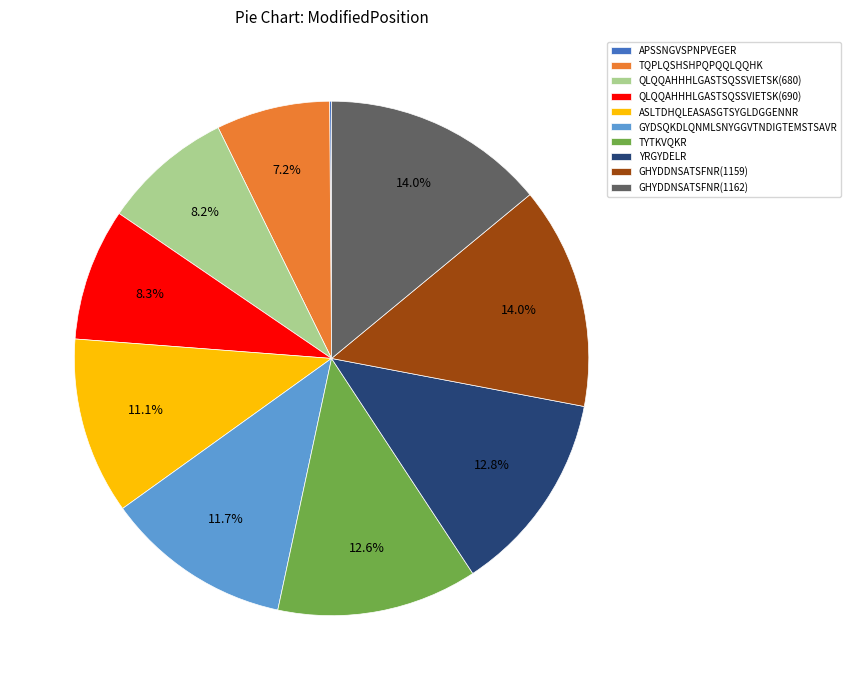

How much of the chart is everything except YRGYDELR?

87.2%